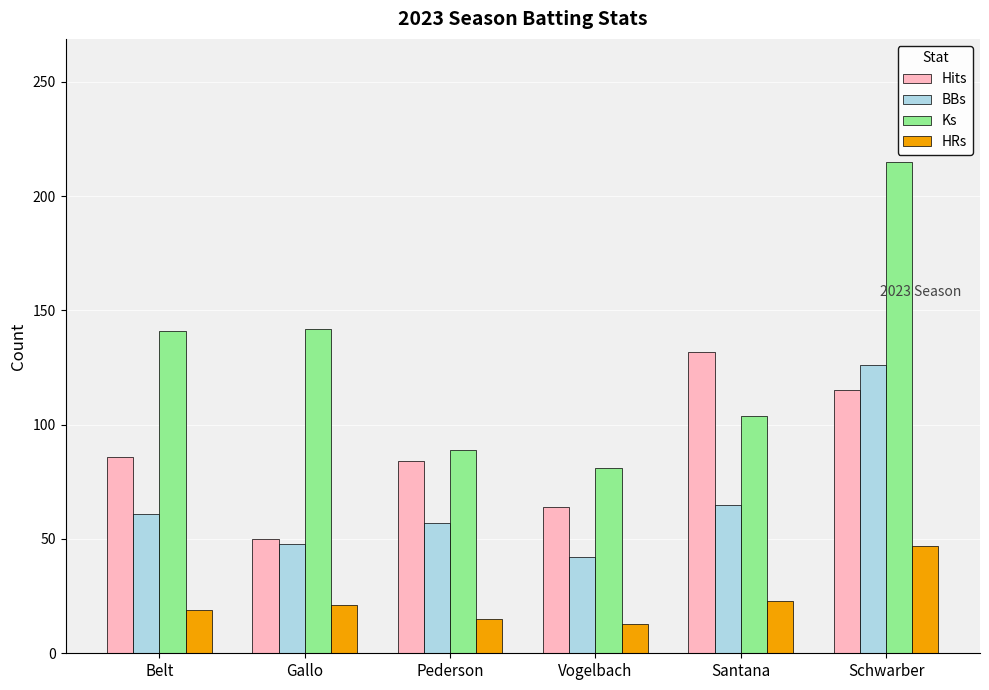

Read the BBs value at Vogelbach, to the nearest 5.

40